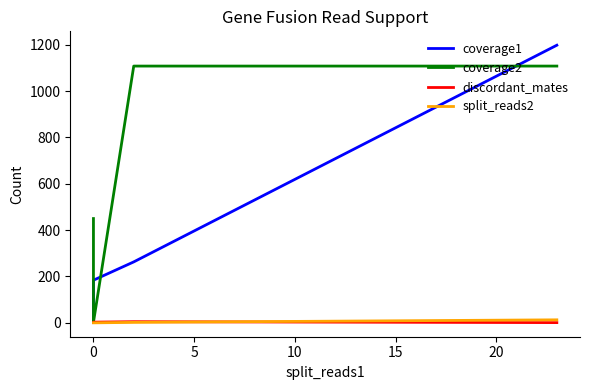

True or false: coverage2 and split_reads2 intersect in this chart.

False